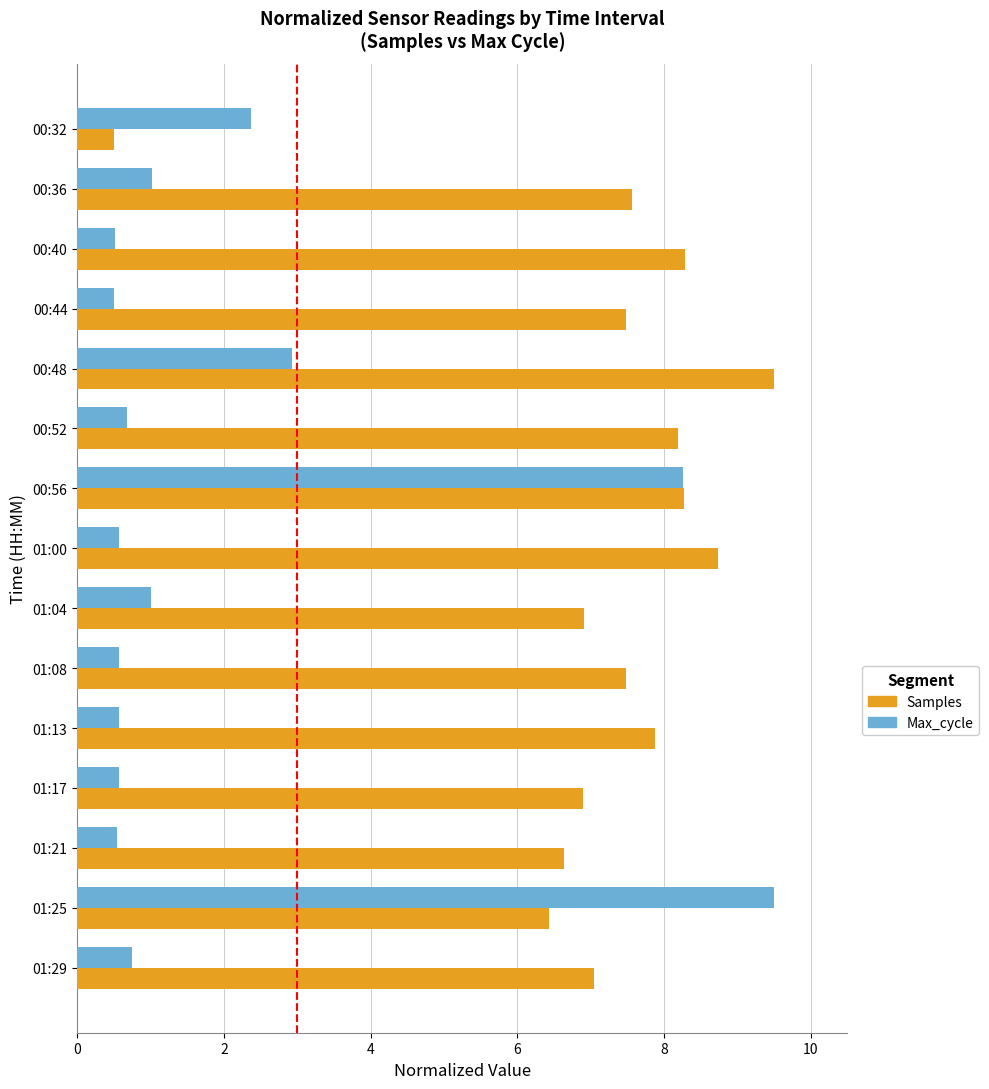

Which series has the largest total across all categories?

Samples